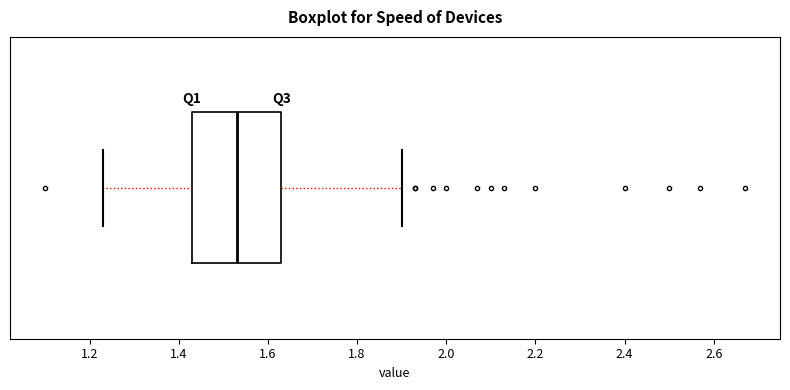

Read this box plot against the x-axis: the position of the median line, the range covered by the box, and the ends of both whiskers. The values are not printed on the chart, so give them approximately, as read against the axis.

median 1.54, box 1.44 to 1.64, whiskers 1.24 to 1.90